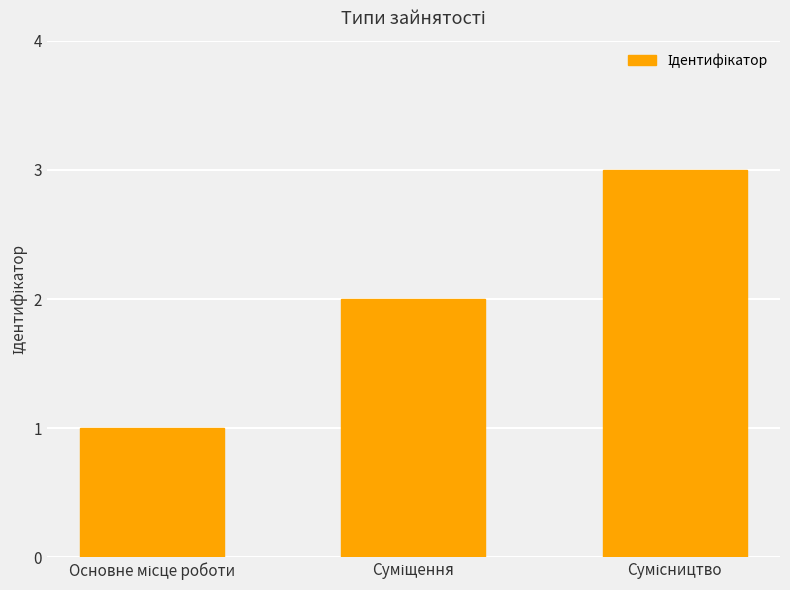

What is the greatest value displayed?

3